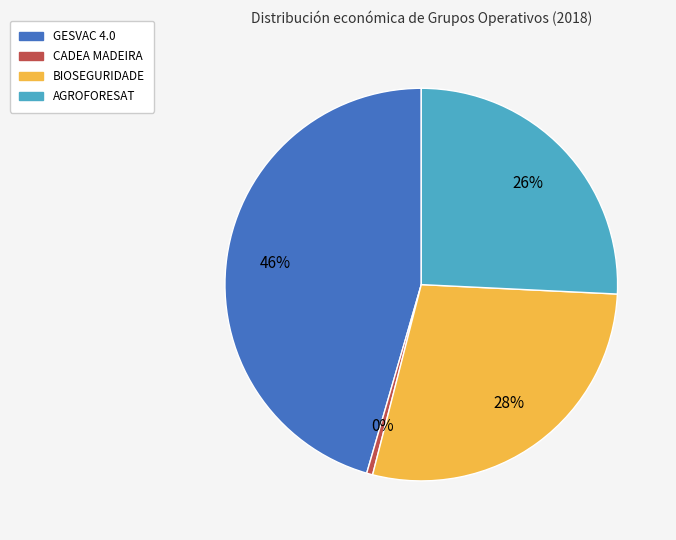

What is the ratio of the value at BIOSEGURIDADE to the value at CADEA MADEIRA?

57.0